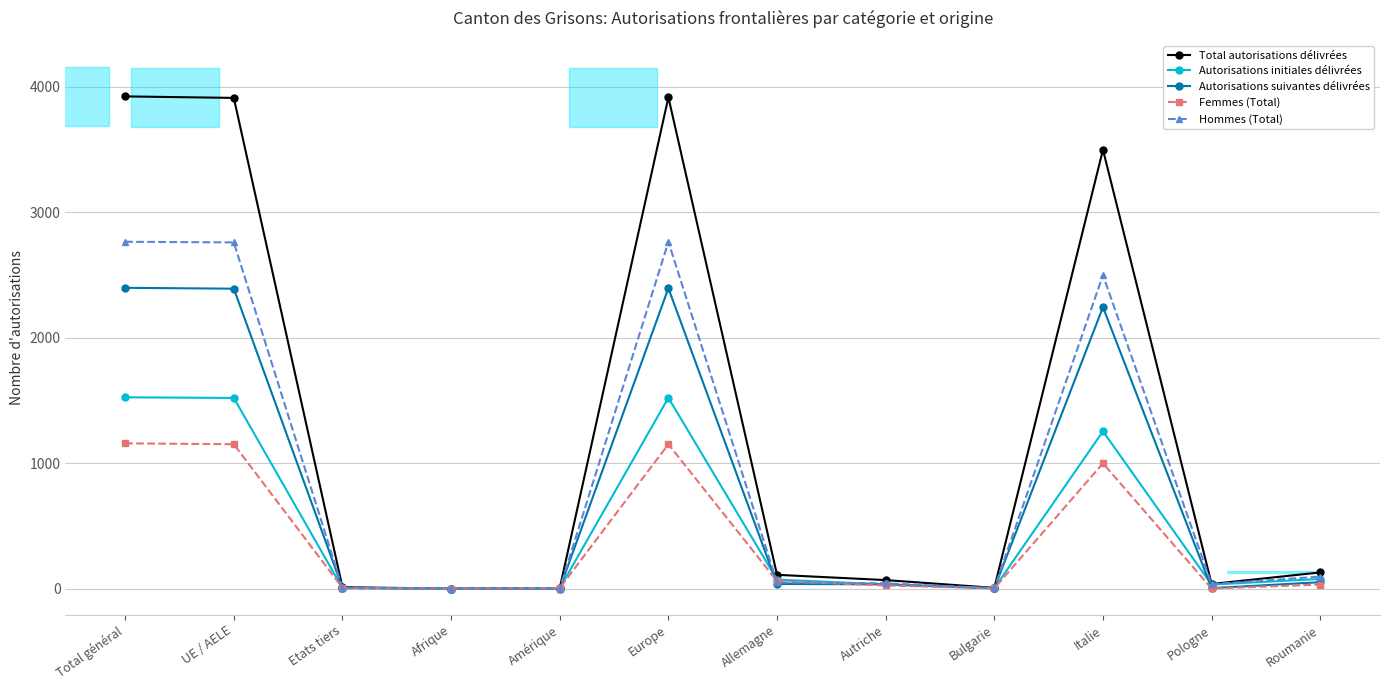

Which series changed the most between Etats tiers and Europe?

Total autorisations délivrées